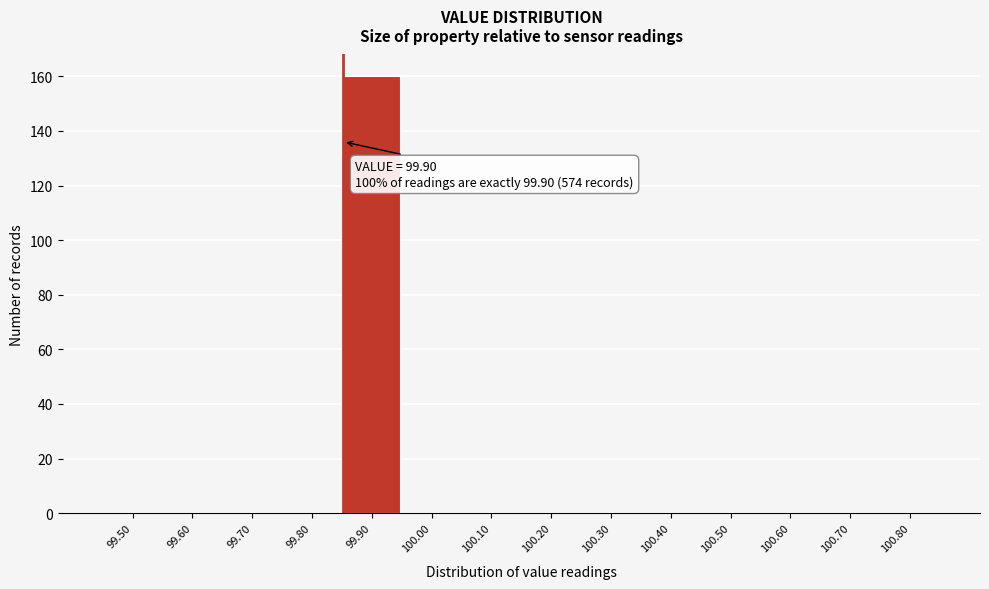

What is the sum of all values?

160